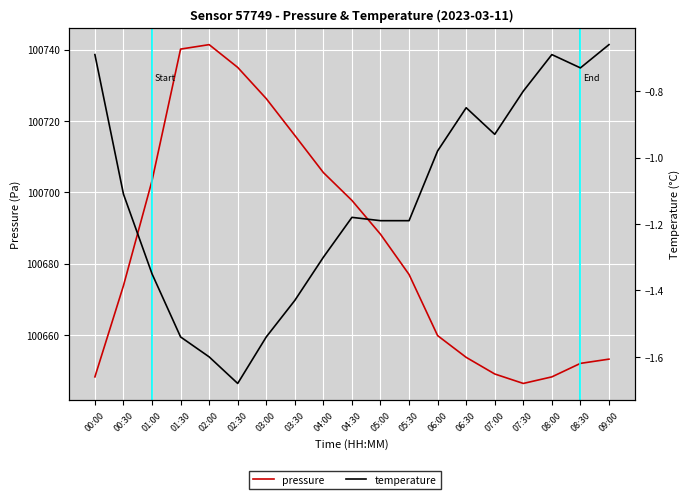

What is the approximate value of pressure at 06:30?

100653.8